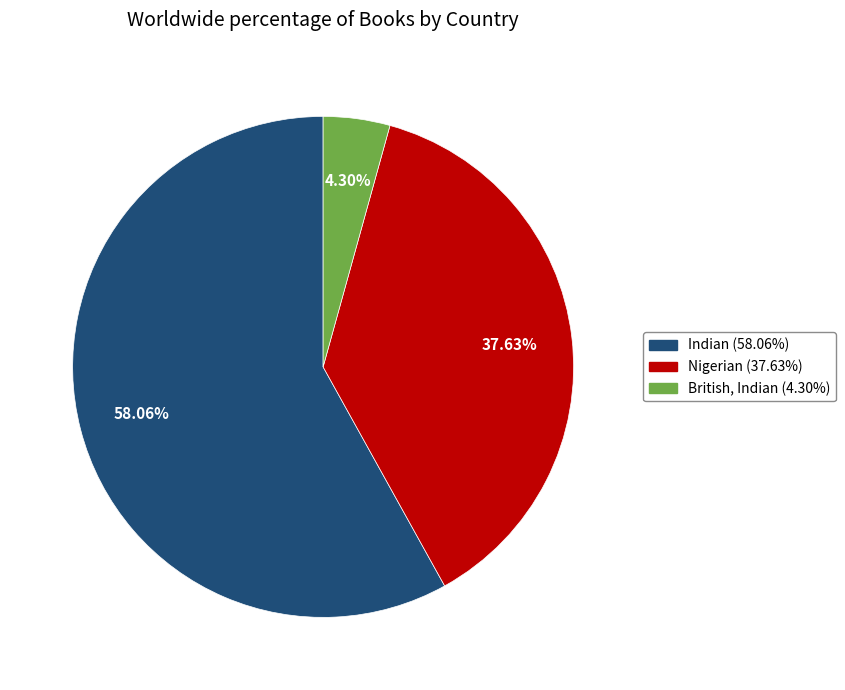

Is there a majority slice in this chart?

Yes